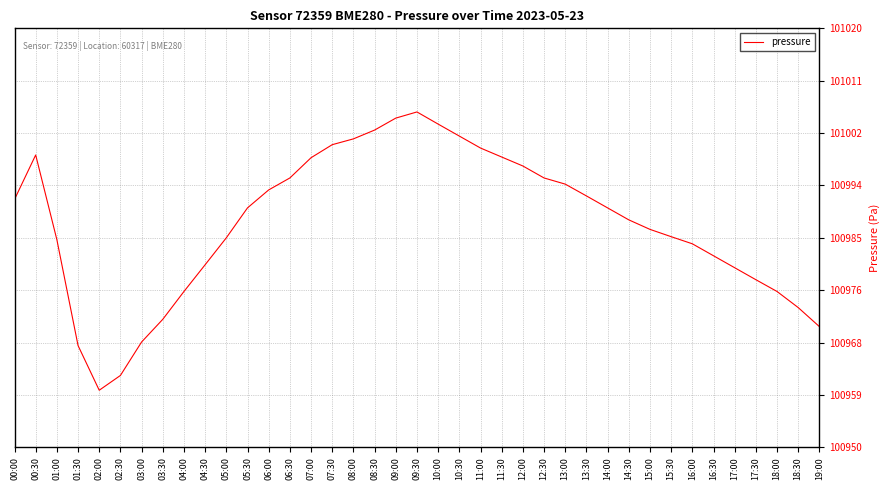

How many interior local valleys (lower than both neighbors) does the data have?

1